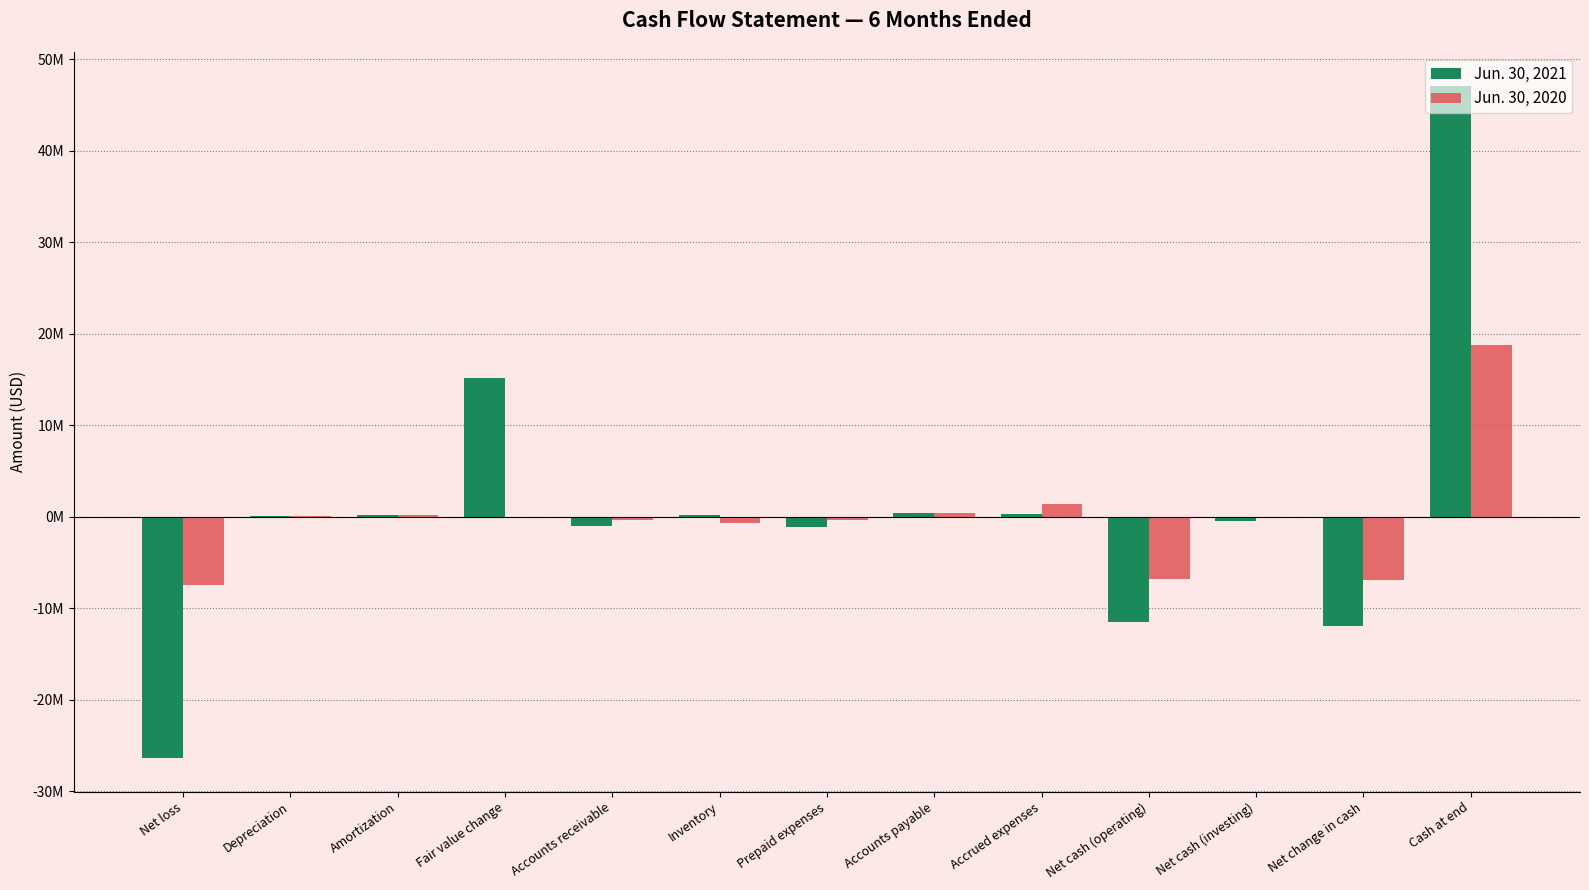

Are the bars grouped side by side (vs. stacked)?

Yes